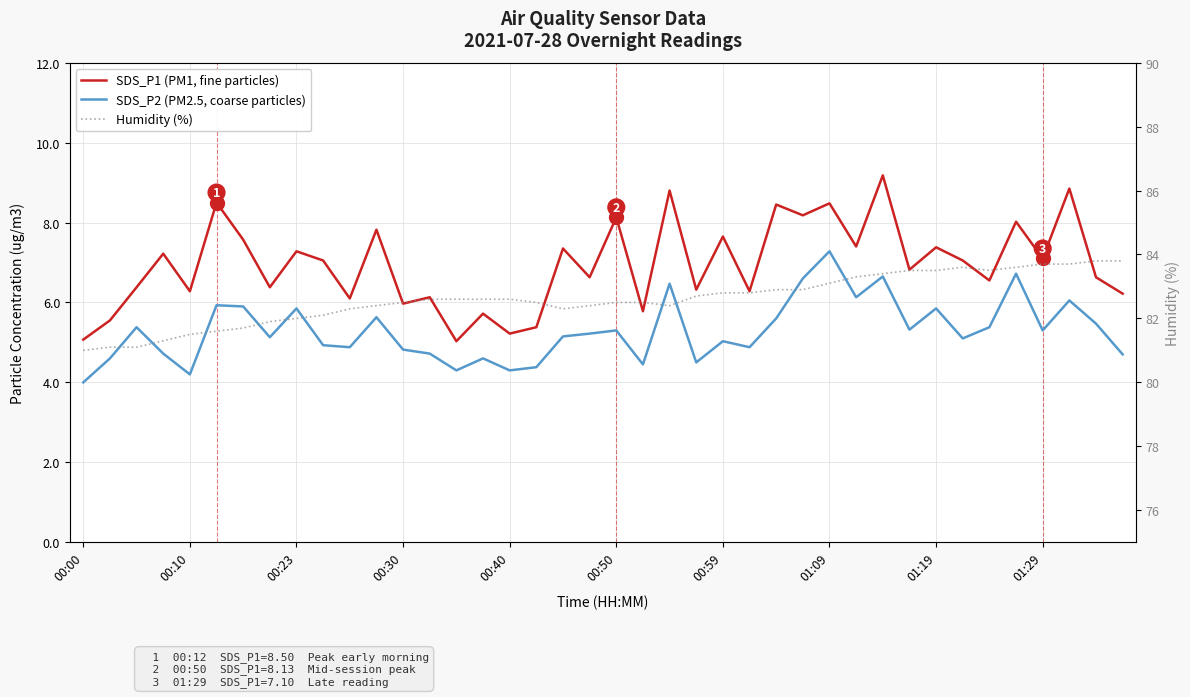

What is the minimum value shown in the chart?

4.0